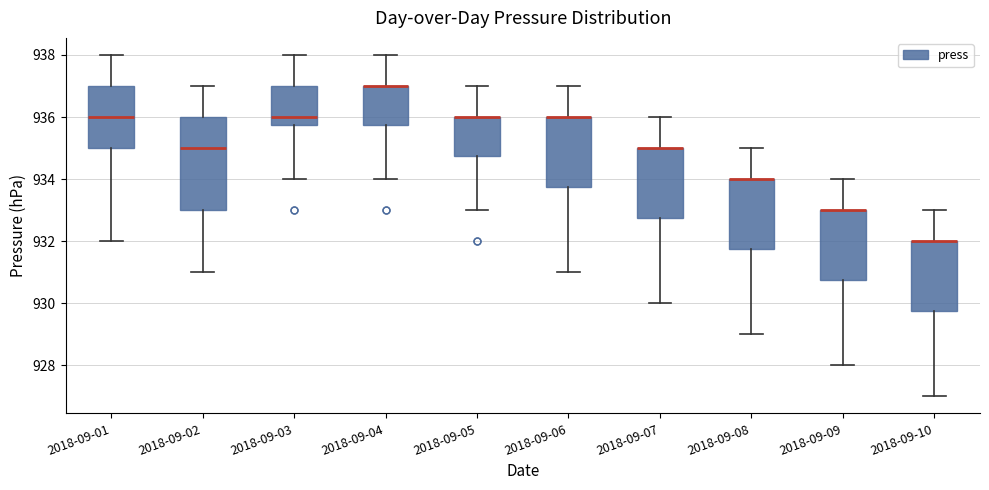

Reading left to right, transcribe this box plot: for each box, give where its median line is, the range the box spans, and where its two whiskers end, as read against the y-axis. The values are not printed on the chart, so give them approximately, as read against the axis.

2018-09-01: median 936.0, box 935.0 to 937.0, whiskers 932.0 to 938.0
2018-09-02: median 935.0, box 933.0 to 936.0, whiskers 931.0 to 937.0
2018-09-03: median 936.0, box 935.8 to 937.0, whiskers 934.0 to 938.0
2018-09-04: median 937.0 (drawn on the box's upper edge), box 935.8 to 937.0, whiskers 934.0 to 938.0
2018-09-05: median 936.0 (drawn on the box's upper edge), box 934.8 to 936.0, whiskers 933.0 to 937.0
2018-09-06: median 936.0 (drawn on the box's upper edge), box 933.8 to 936.0, whiskers 931.0 to 937.0
2018-09-07: median 935.0 (drawn on the box's upper edge), box 932.8 to 935.0, whiskers 930.0 to 936.0
2018-09-08: median 934.0 (drawn on the box's upper edge), box 931.8 to 934.0, whiskers 929.0 to 935.0
2018-09-09: median 933.0 (drawn on the box's upper edge), box 930.8 to 933.0, whiskers 928.0 to 934.0
2018-09-10: median 932.0 (drawn on the box's upper edge), box 929.8 to 932.0, whiskers 927.0 to 933.0